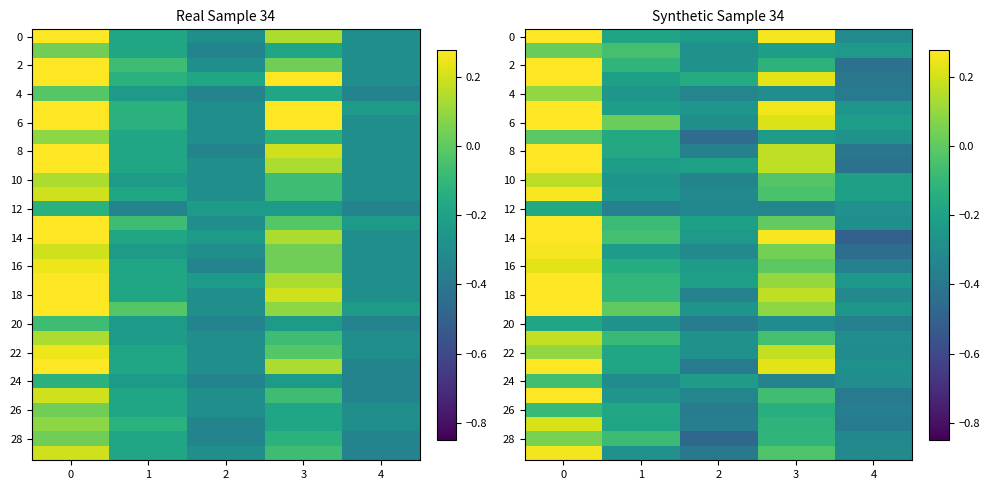

List the labels in order of 20 value, smallest first.

2, 4, 3, 1, 0